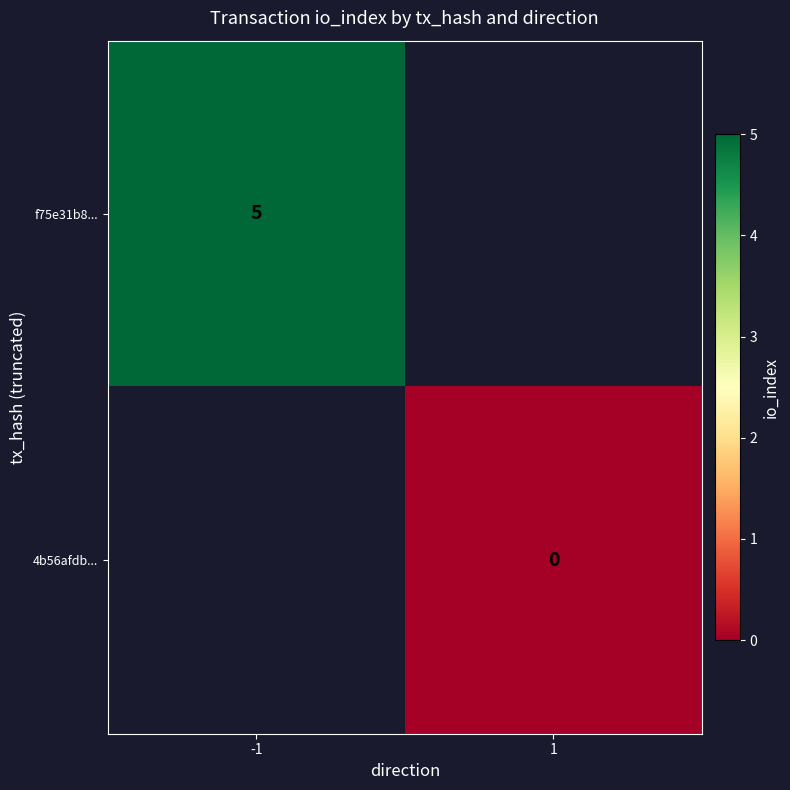

The f75e31b8... series shows 5 at -1. True or false?

True